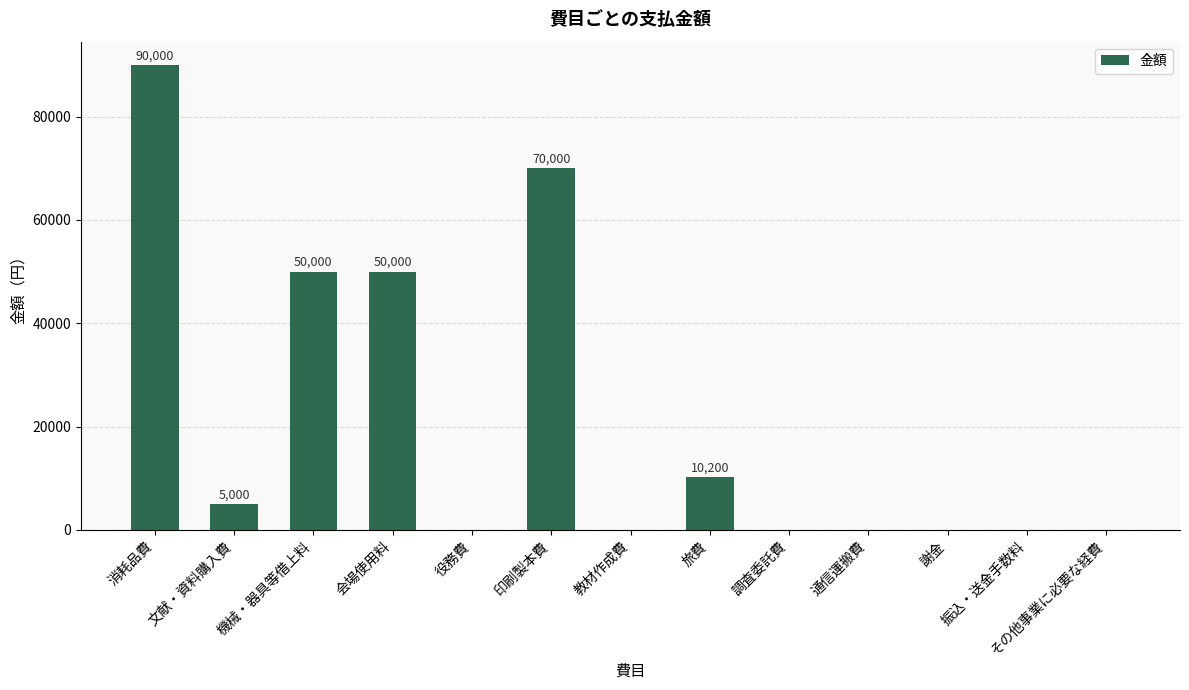

True or false: the data shows 13511 at 旅費.

False